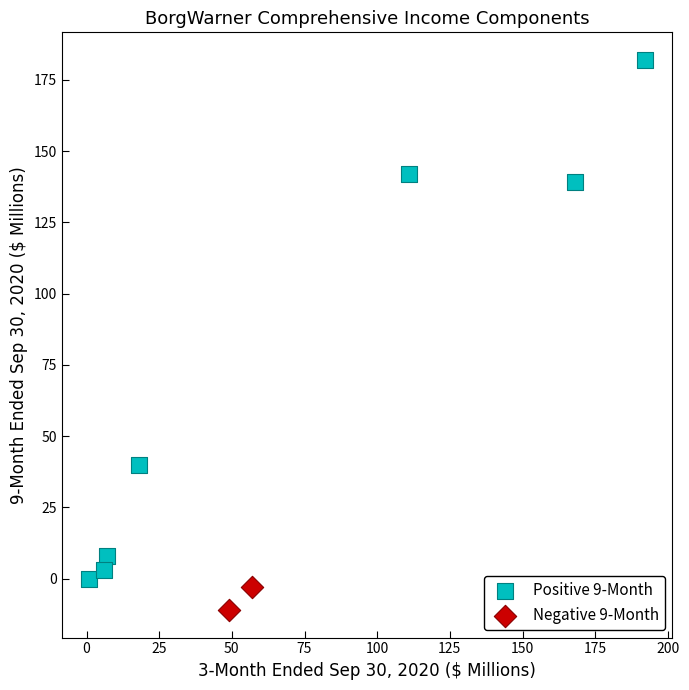

Which series contains the highest Y value?

Positive 9-Month